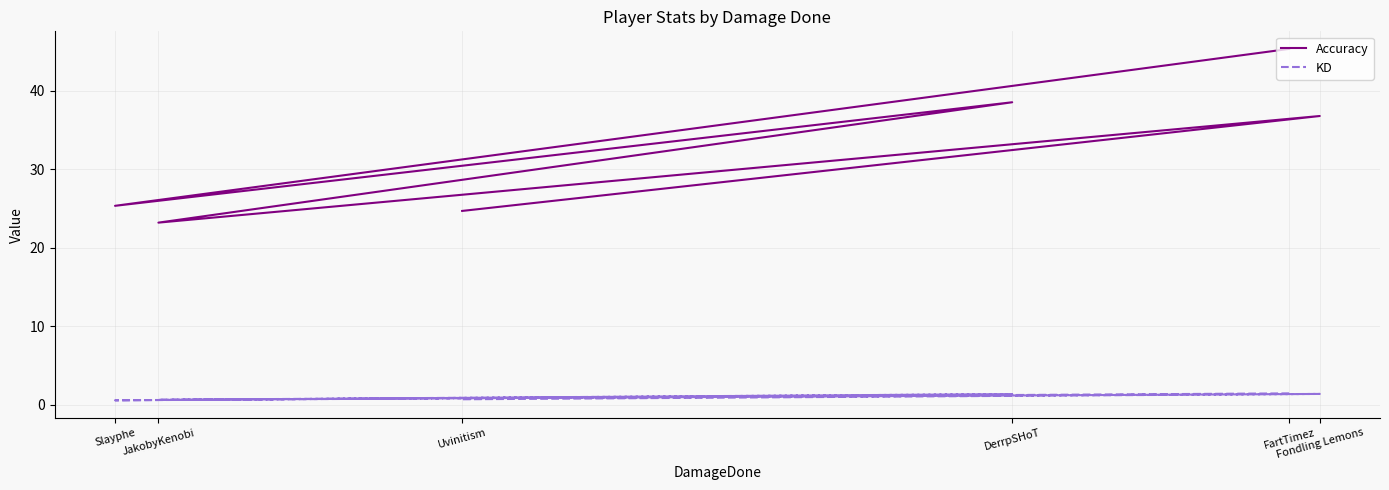

True or false: Accuracy and KD intersect in this chart.

False